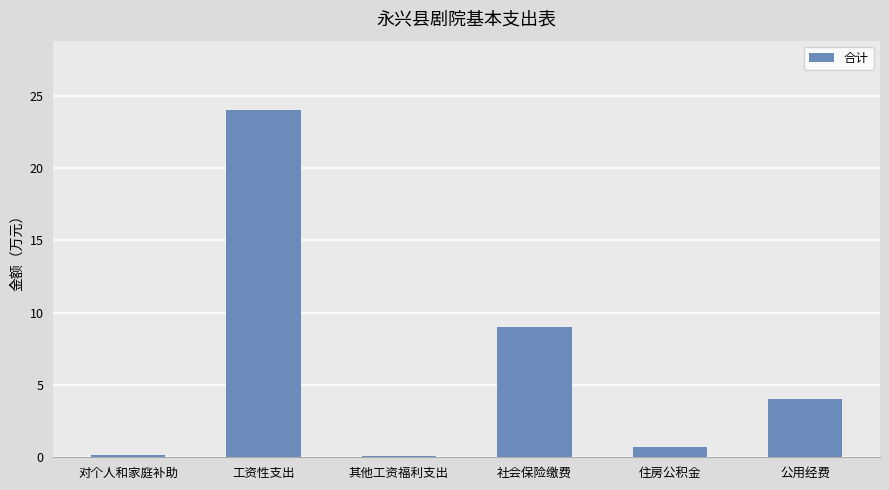

Which label corresponds to the largest value in the chart?

工资性支出